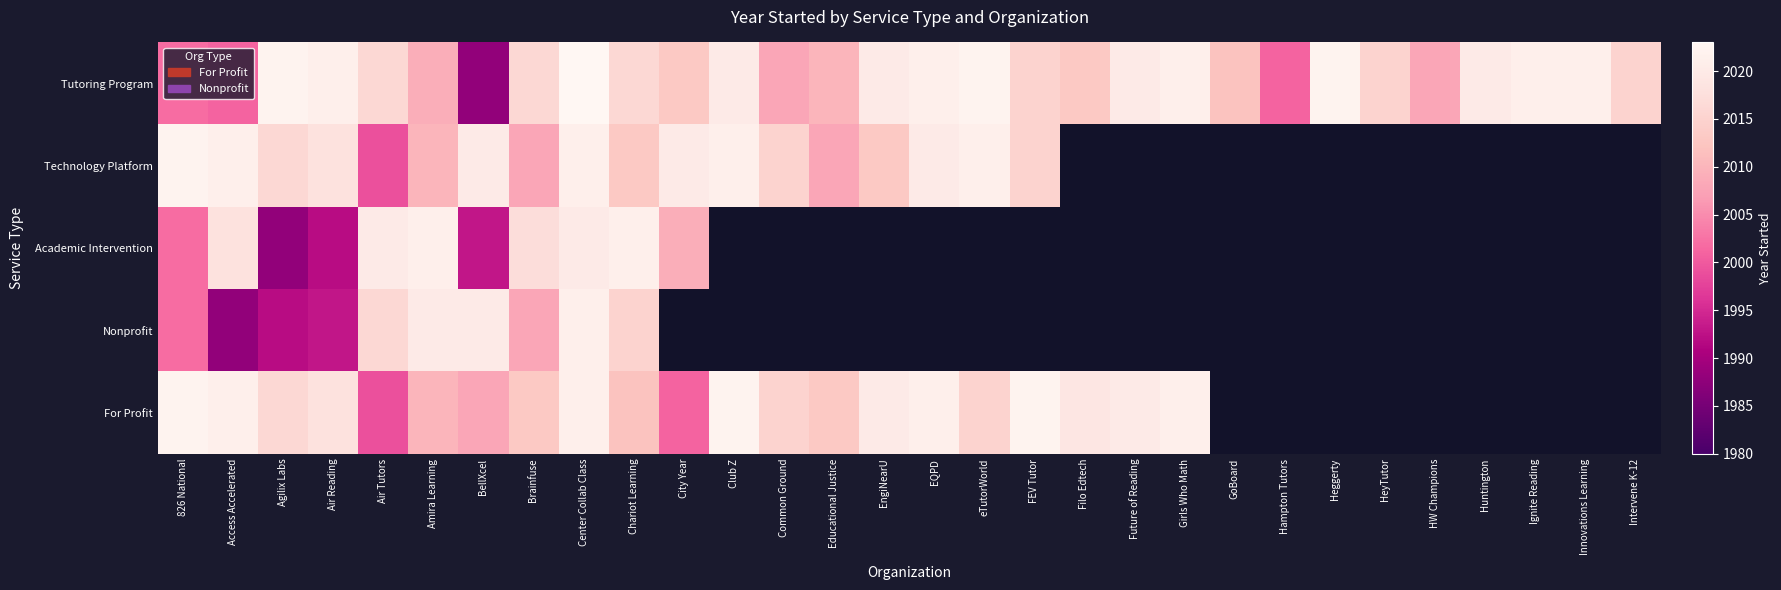

Rank the categories by Academic Intervention value from lowest to highest.

Agilix Labs, Air Reading, BellXcel, 826 National, City Year, Brainfuse, Access Accelerated, Air Tutors, Center Collab Class, Amira Learning, Chariot Learning, Club Z, Common Ground, Educational Justice, EngiNearU, EQPD, eTutorWorld, FEV Tutor, Filo Edtech, Future of Reading, Girls Who Math, GoBoard, Hampton Tutors, Heggerty, HeyTutor, HW Champions, Huntington, Ignite Reading, Innovations Learning, Intervene K-12